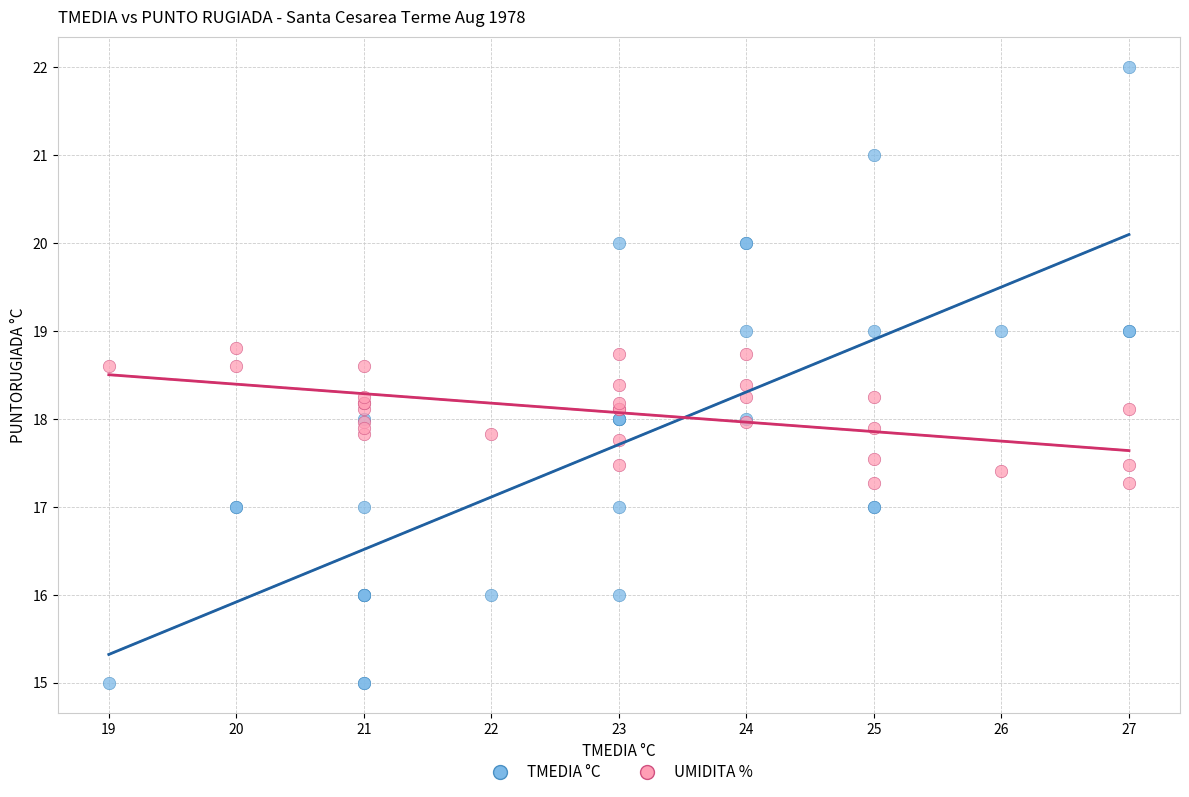

What is the X range (max minus min) for the scatter plot?

8.0